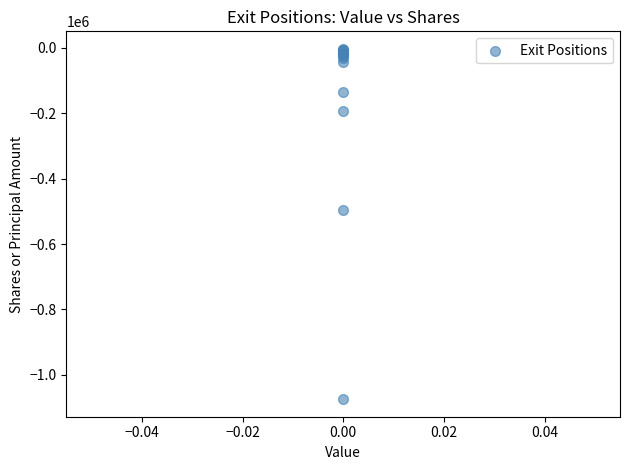

What Y value in the scatter plot is closest to -538698?

-494573